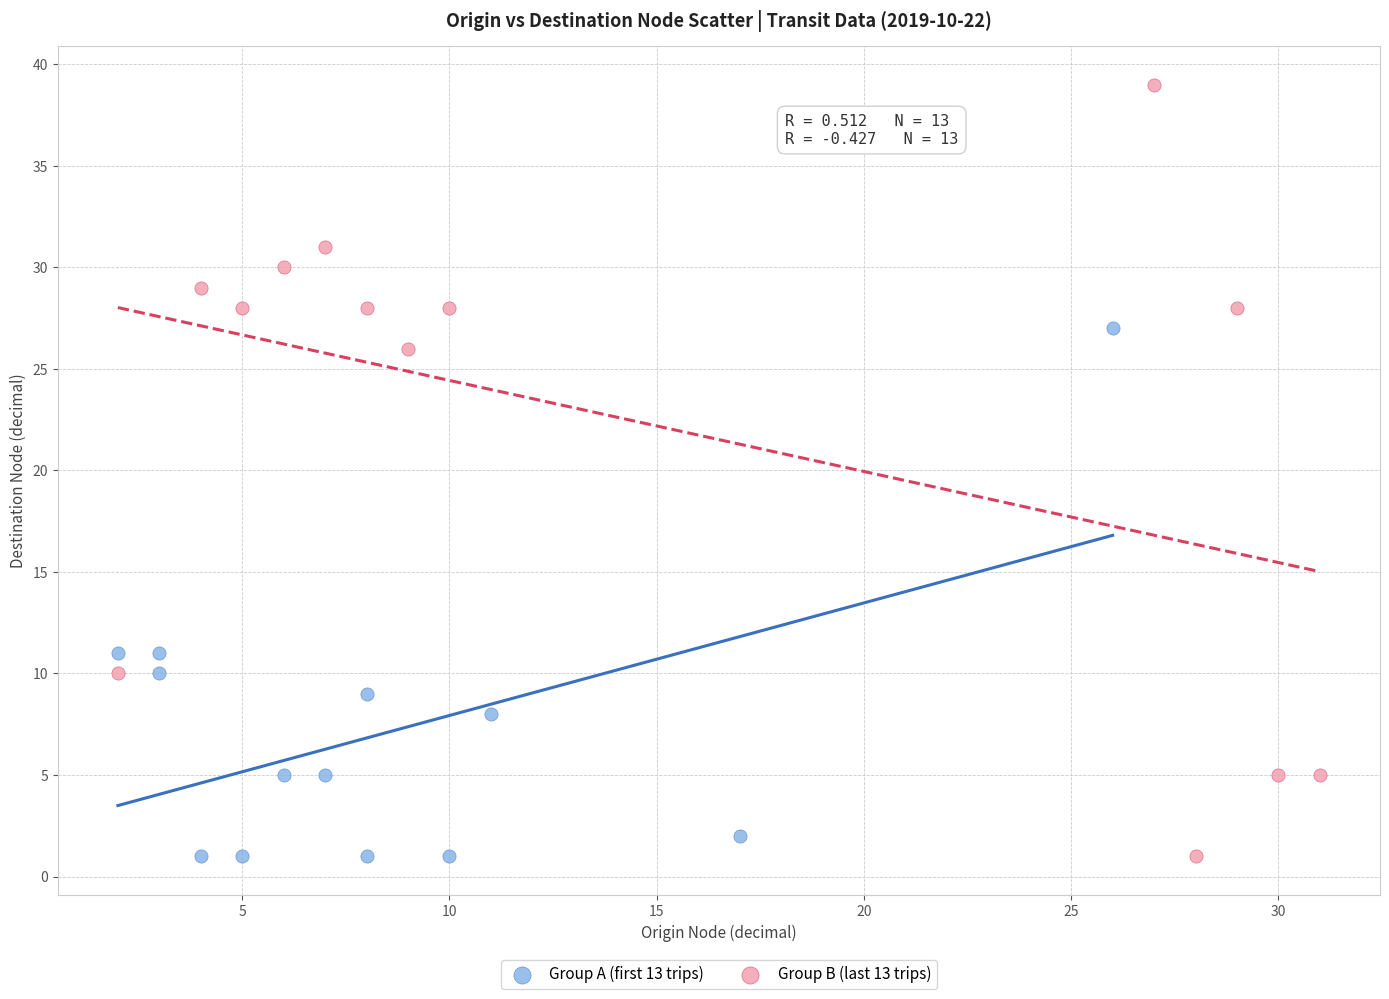

Which series has the largest Y range (max minus min)?

Group B (last 13 trips)